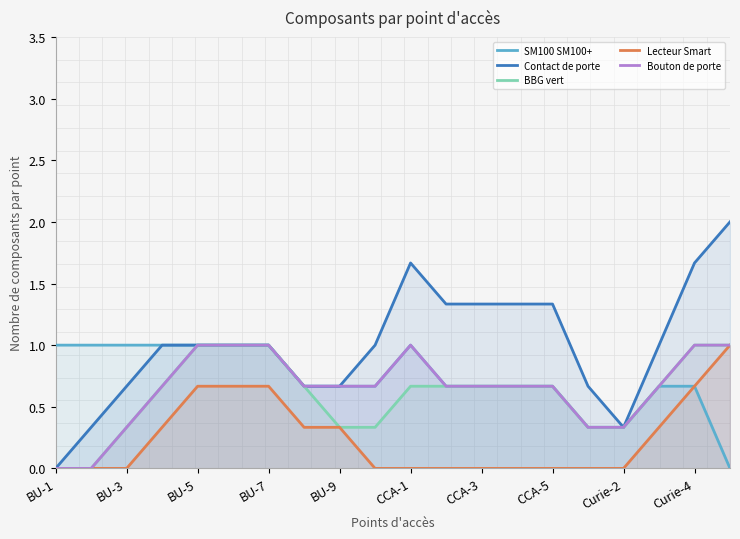

What is the difference between the highest and lowest values at Curie-2?

0.3